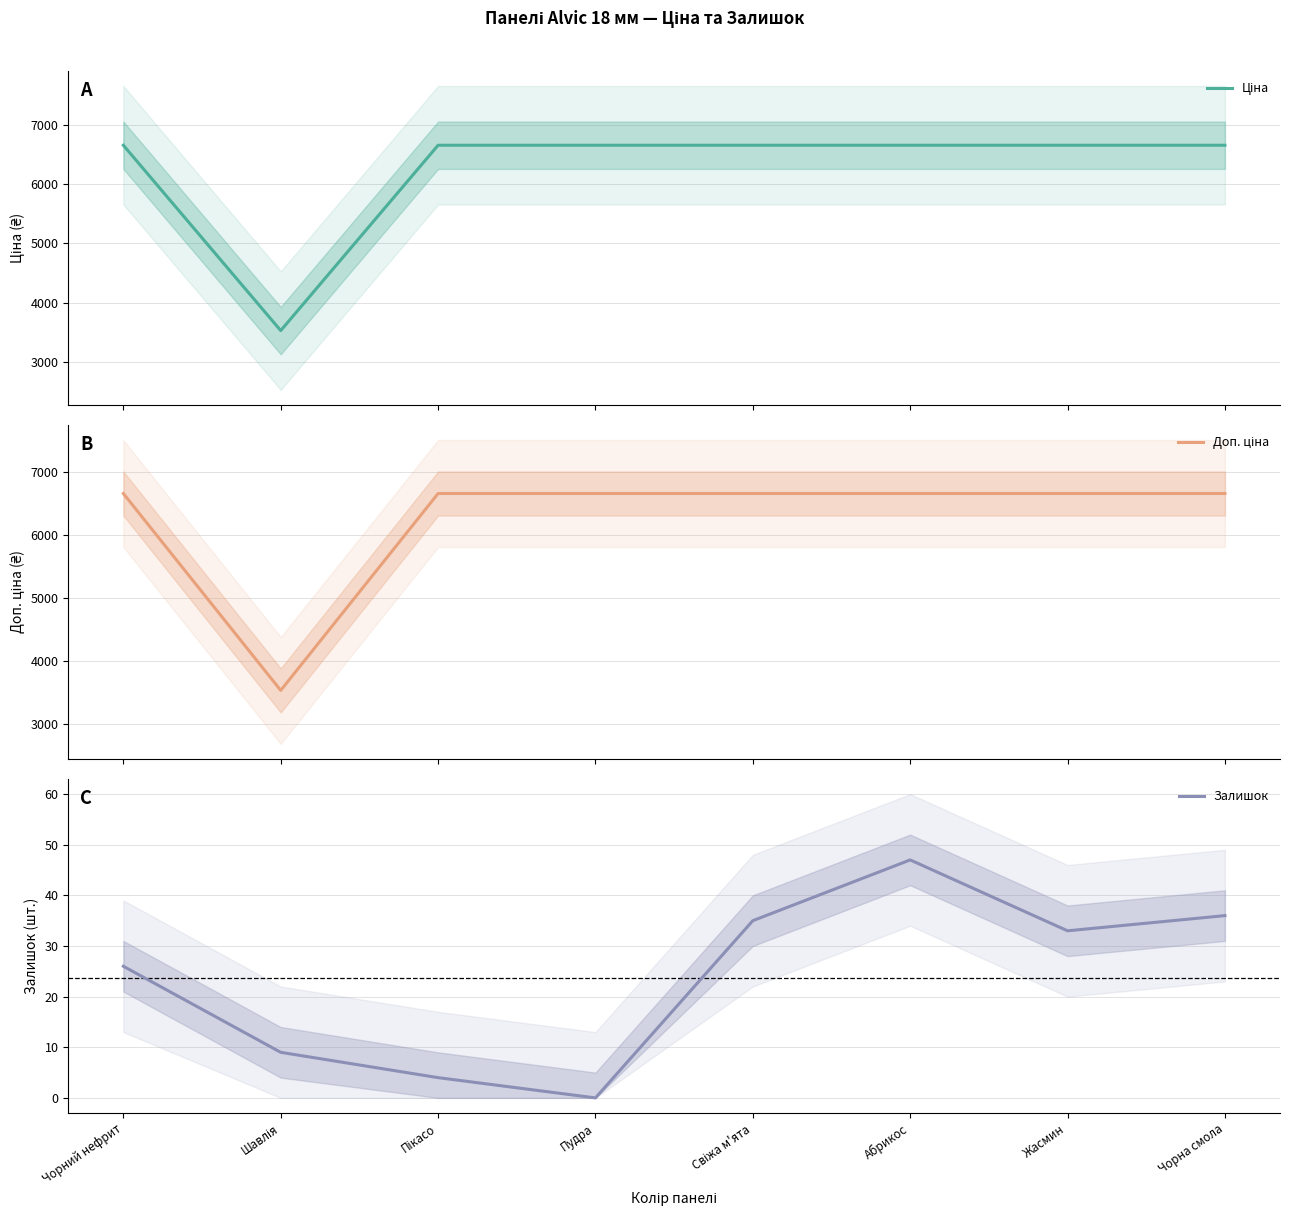

The Залишок series shows 5.6 at Пікасо. True or false?

False